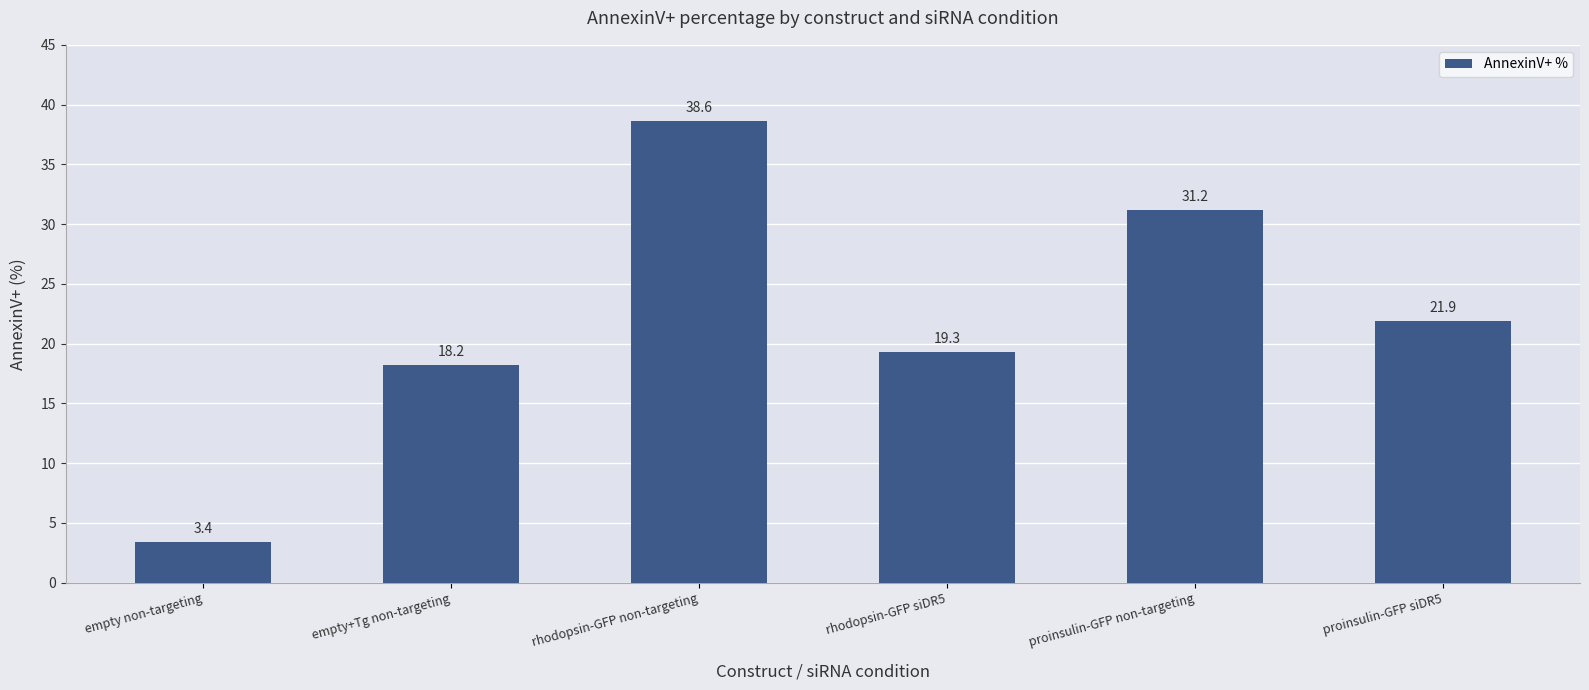

Between empty+Tg non-targeting and proinsulin-GFP non-targeting, which is larger?

proinsulin-GFP non-targeting